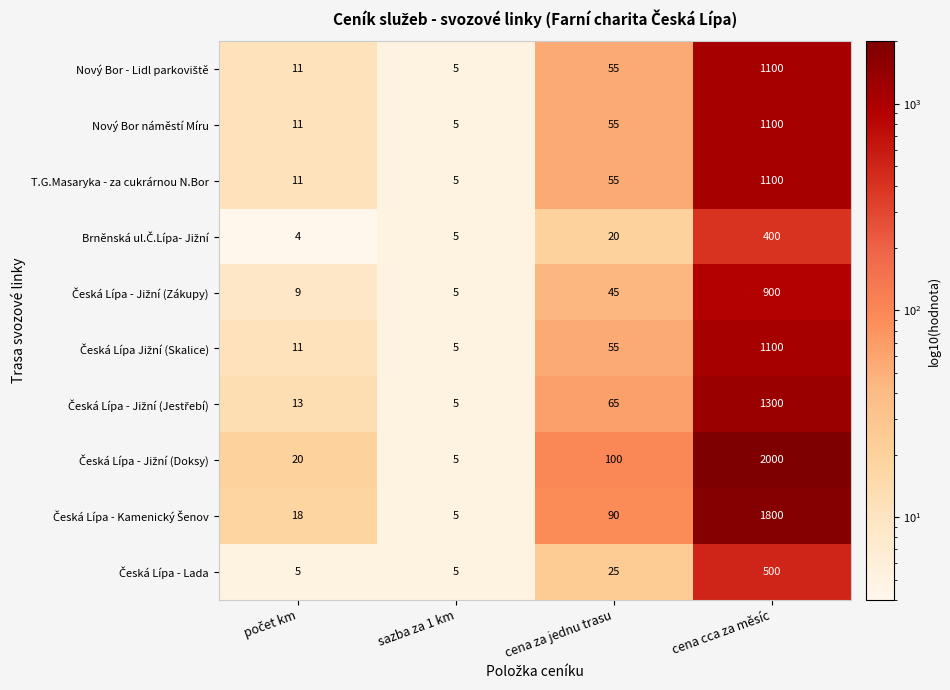

How many series are shown in this chart?

10